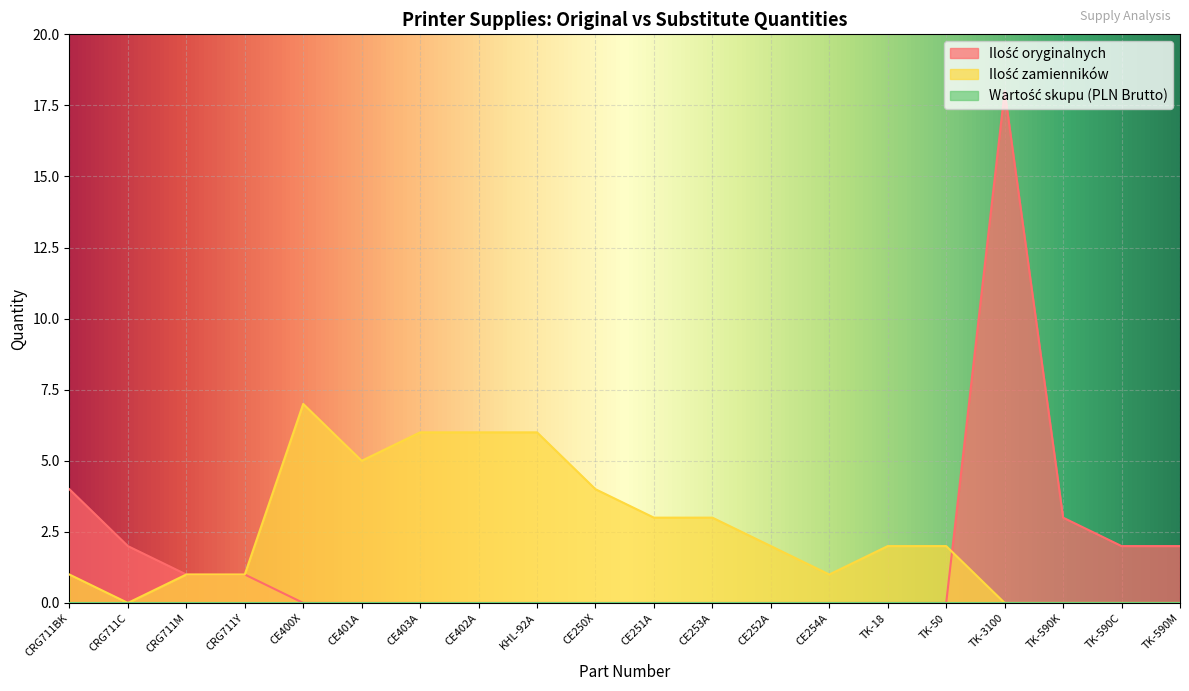

What is the greatest value displayed?

18